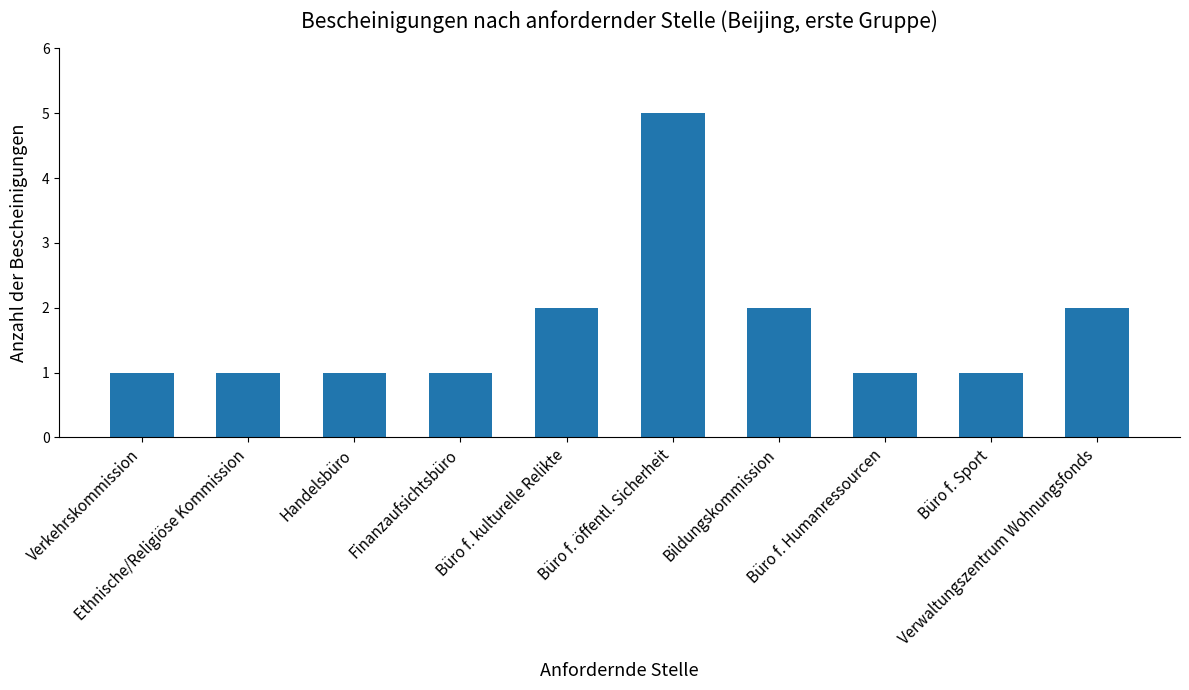

What is the smallest value displayed?

1